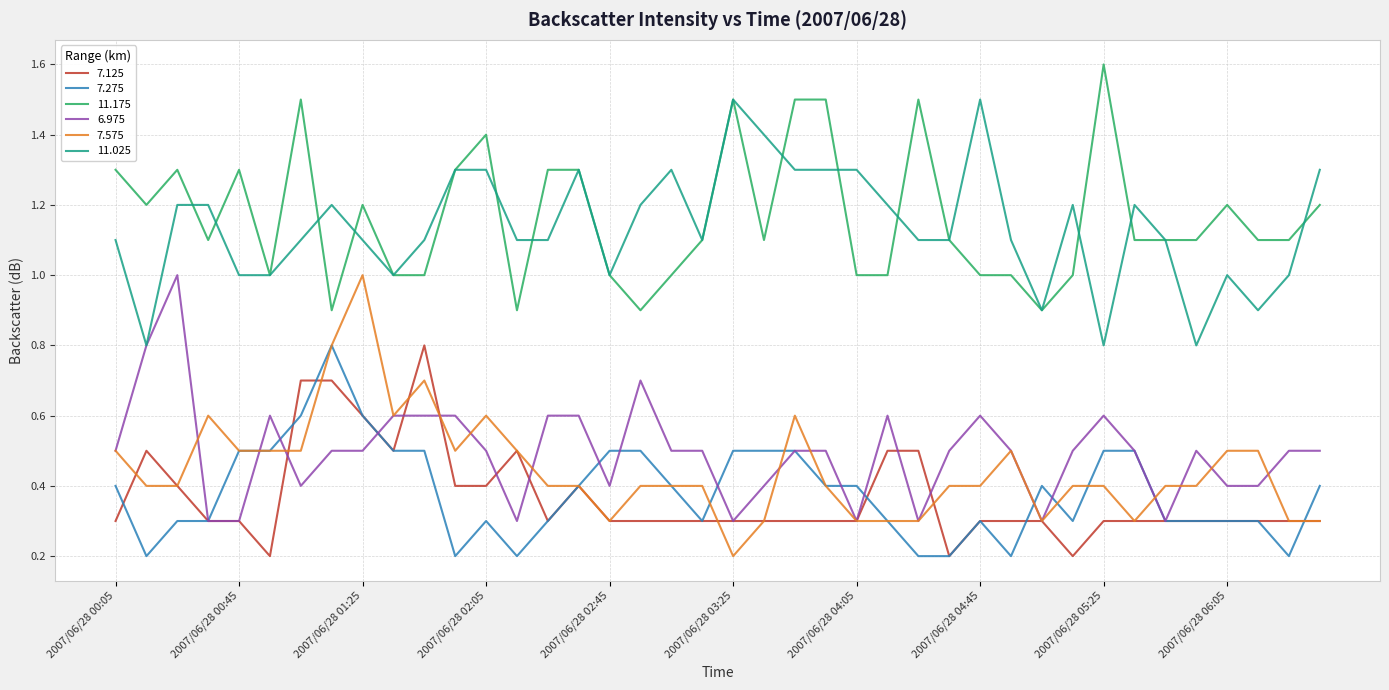

What is the highest value of the 11.175 series?

1.6